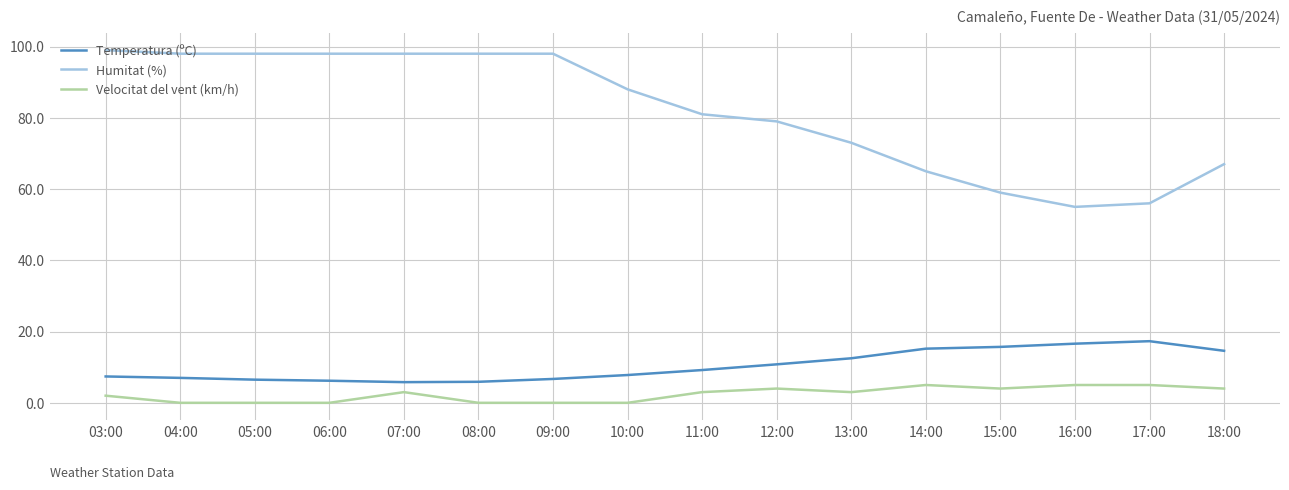

True or false: Humitat (%) and Temperatura (ºC) intersect in this chart.

False